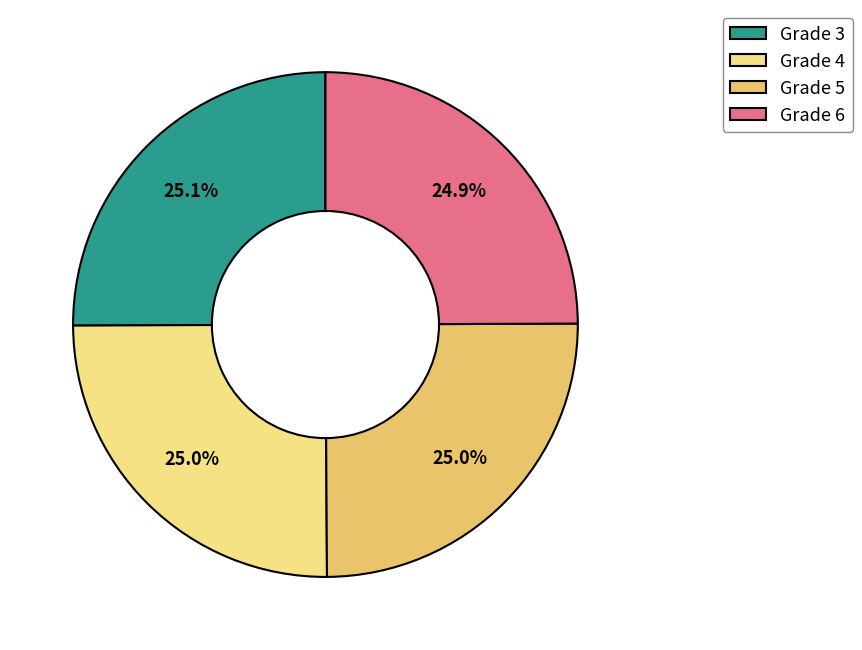

Approximately how many times larger is the value at Grade 5 compared to Grade 6?

1.0